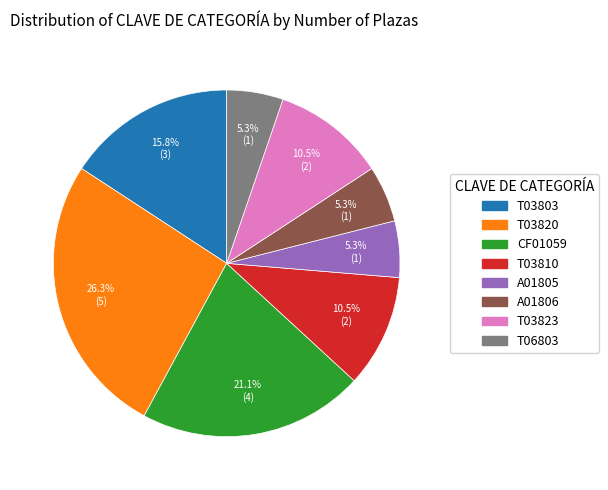

Does any single category account for the majority?

No